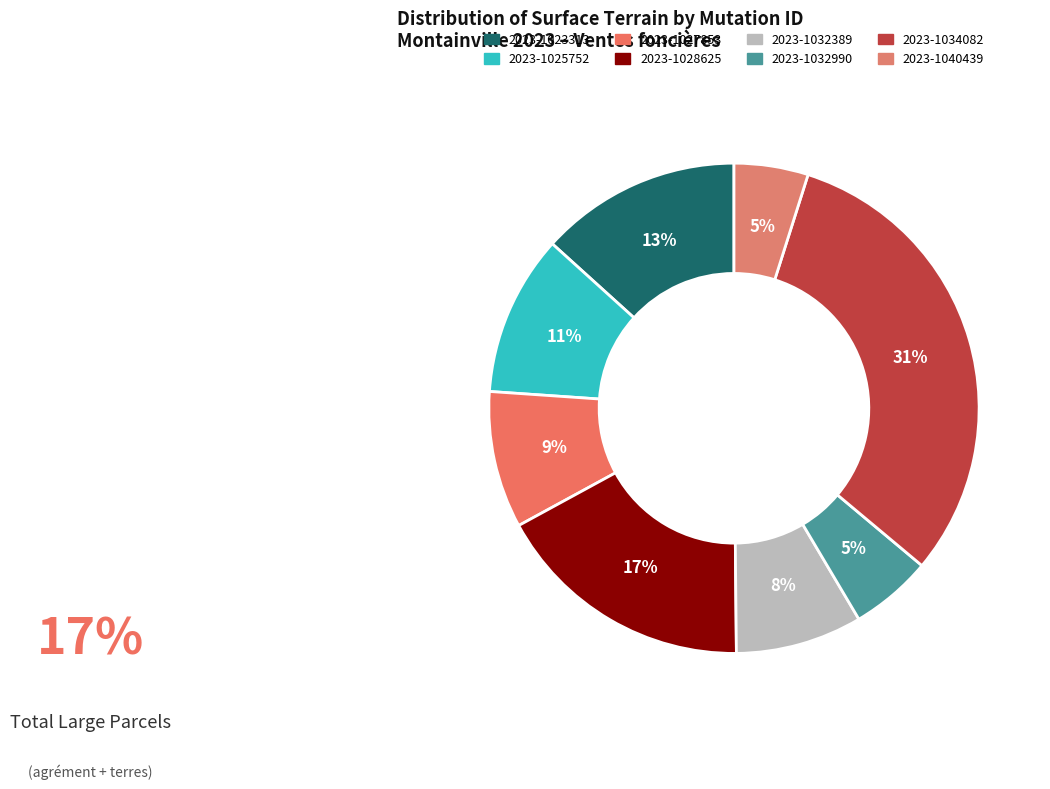

What percentage is the 2023-1032389 slice, to the nearest percent?

8%